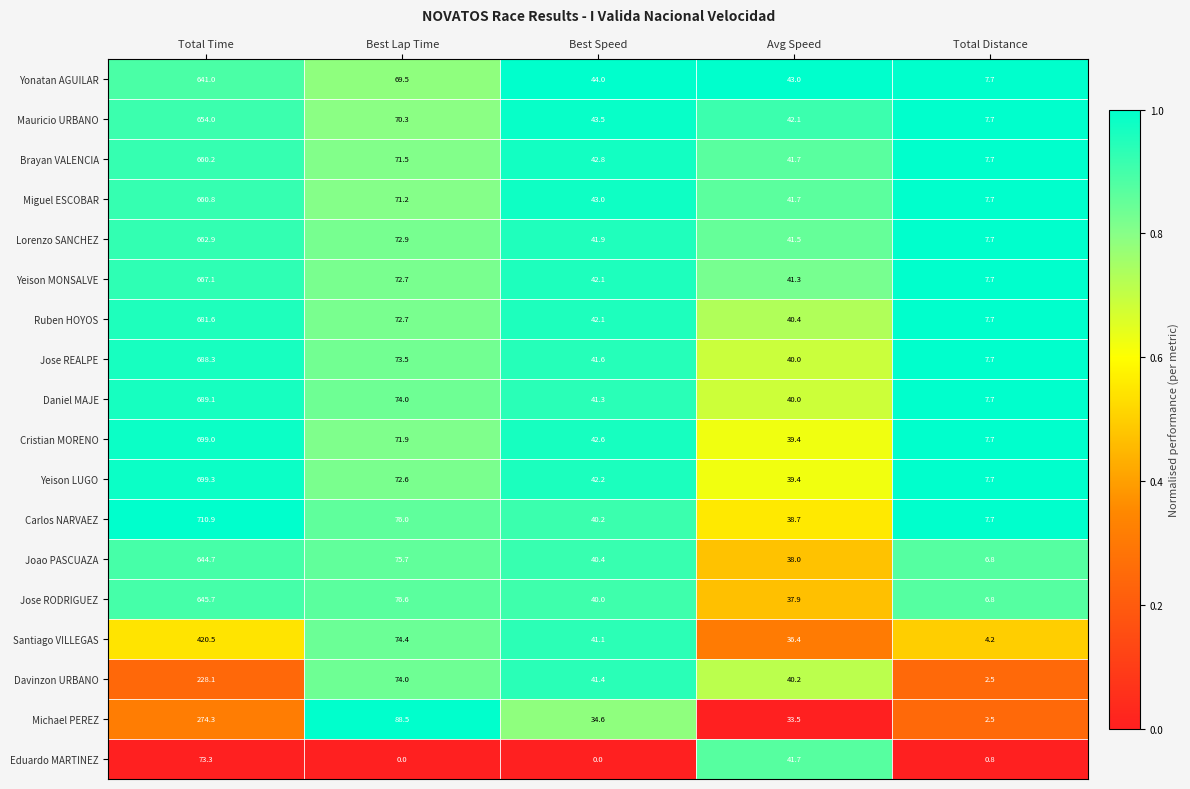

What is the highest value of the Daniel MAJE series?

689.1